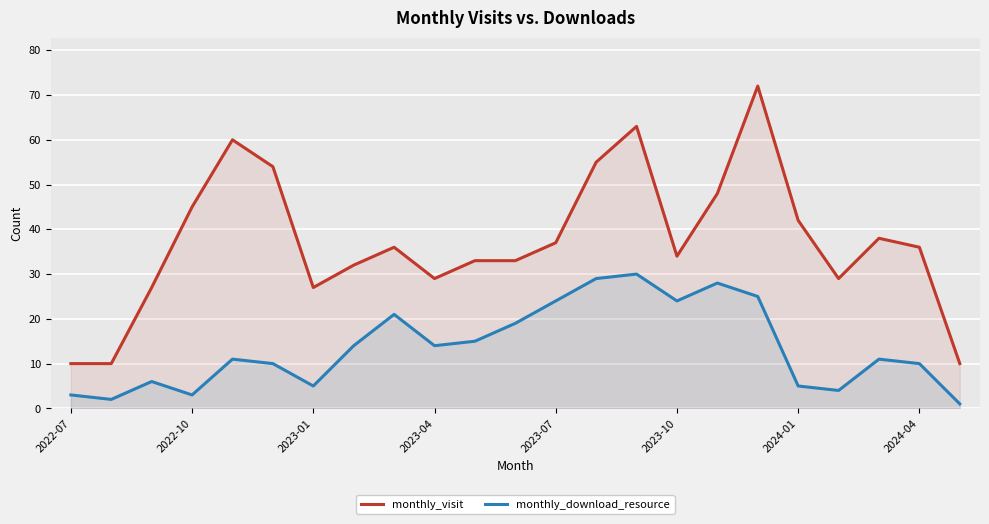

How many lines are shown in the chart?

2